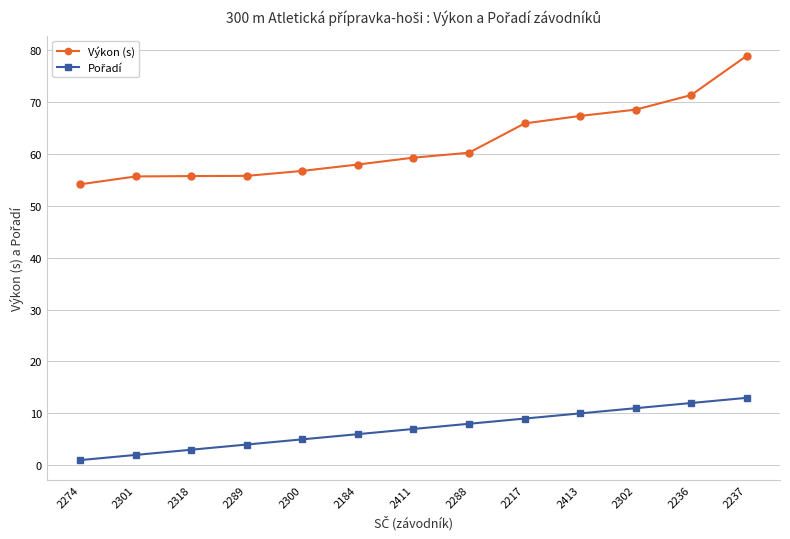

What is the difference between the highest and lowest values at 2237?

65.9